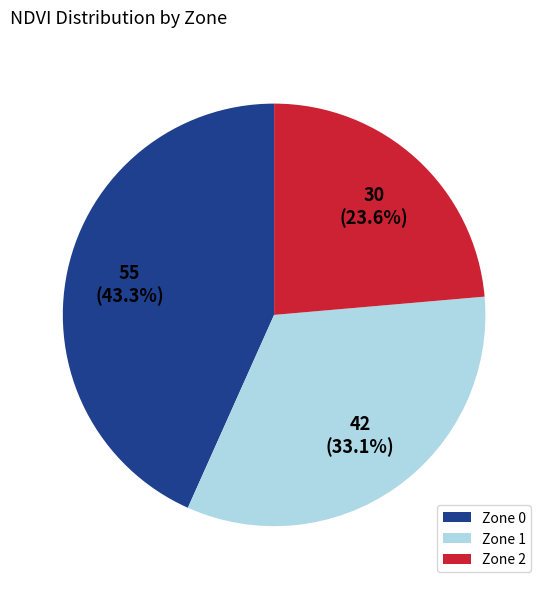

How many slices are in this pie chart?

3